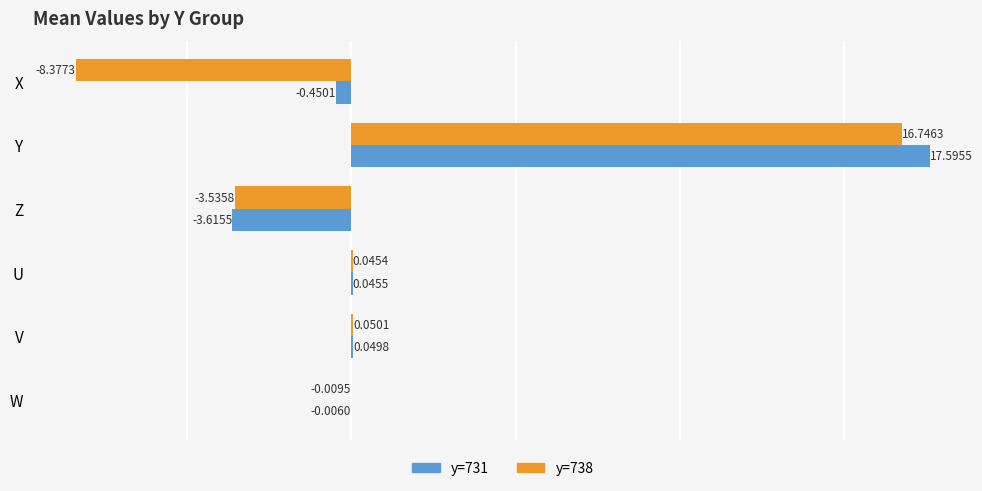

What is the sum of all y=731 values?

13.6